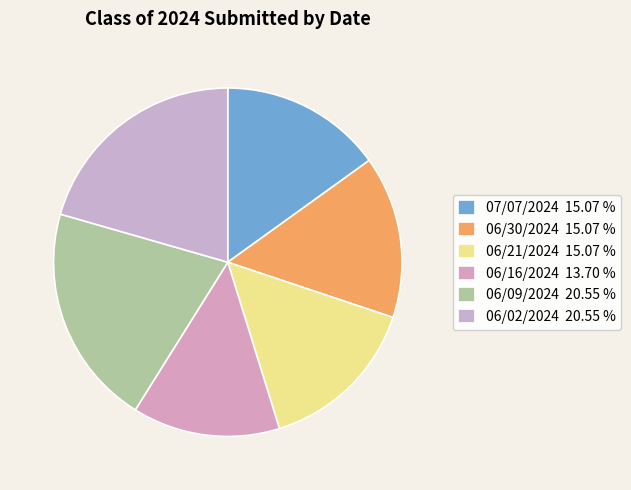

Does 06/16/2024 account for over 50% of the chart?

No